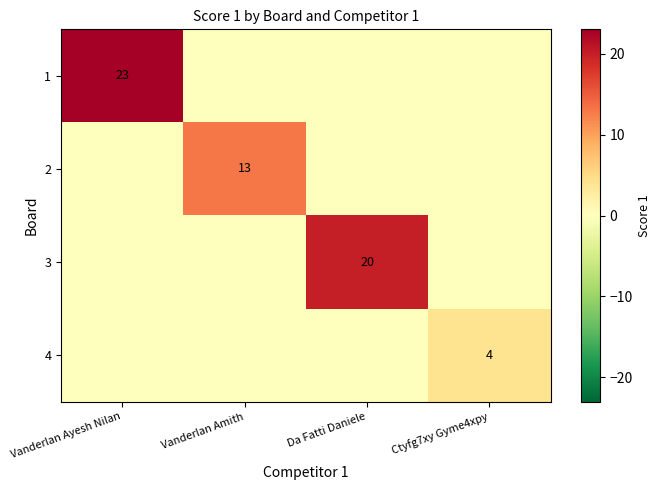

Is it true that 1 equals 12 at Vanderlan Ayesh Nilan?

False